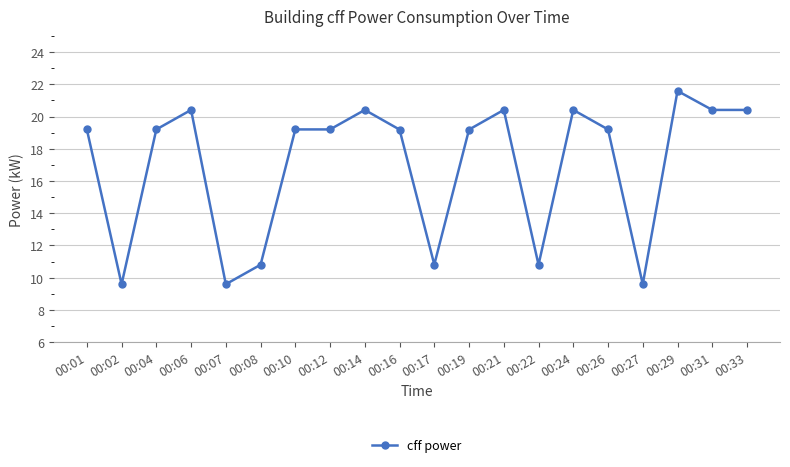

How many data points are less than 19?

6